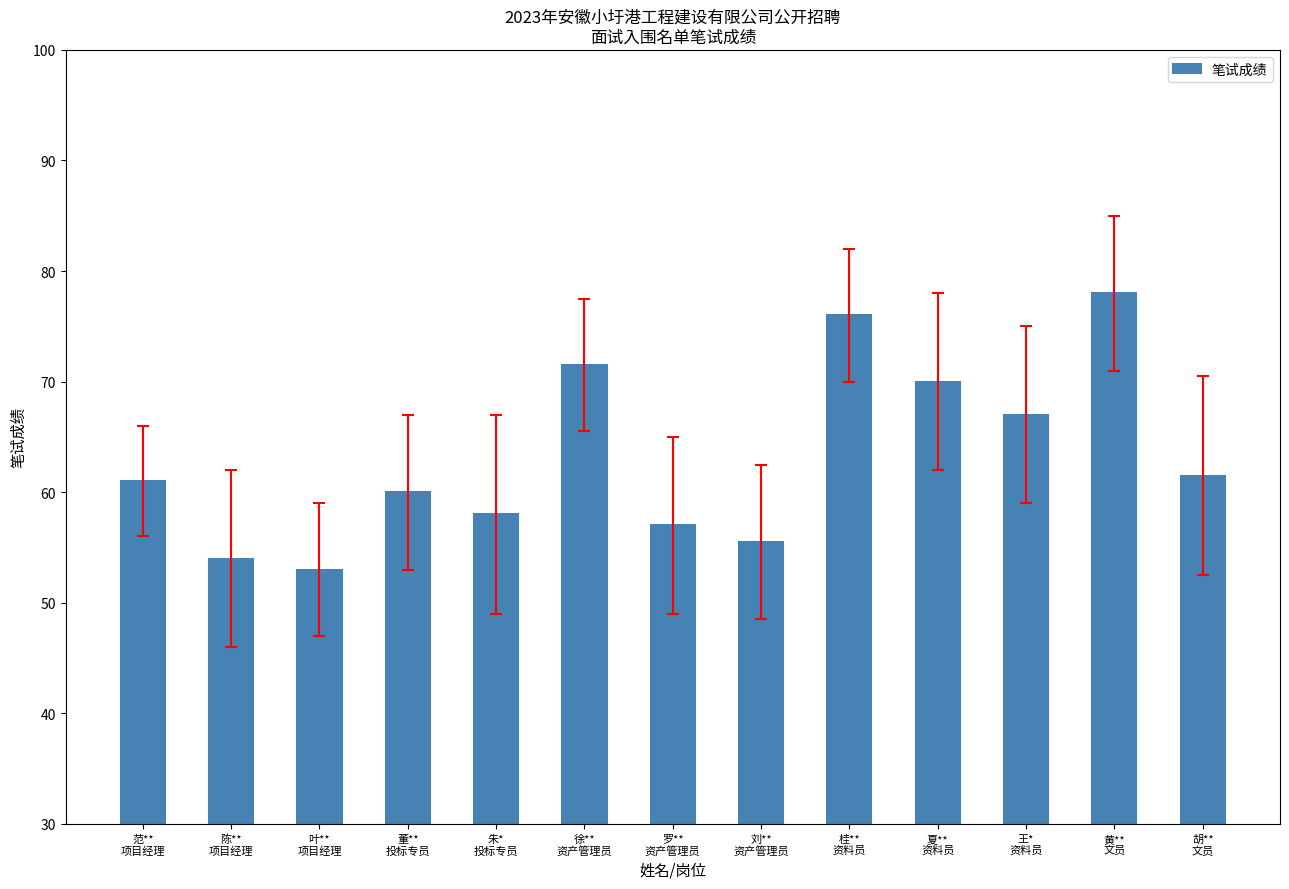

What is the label of the 1st bar from the left?

范**
项目经理